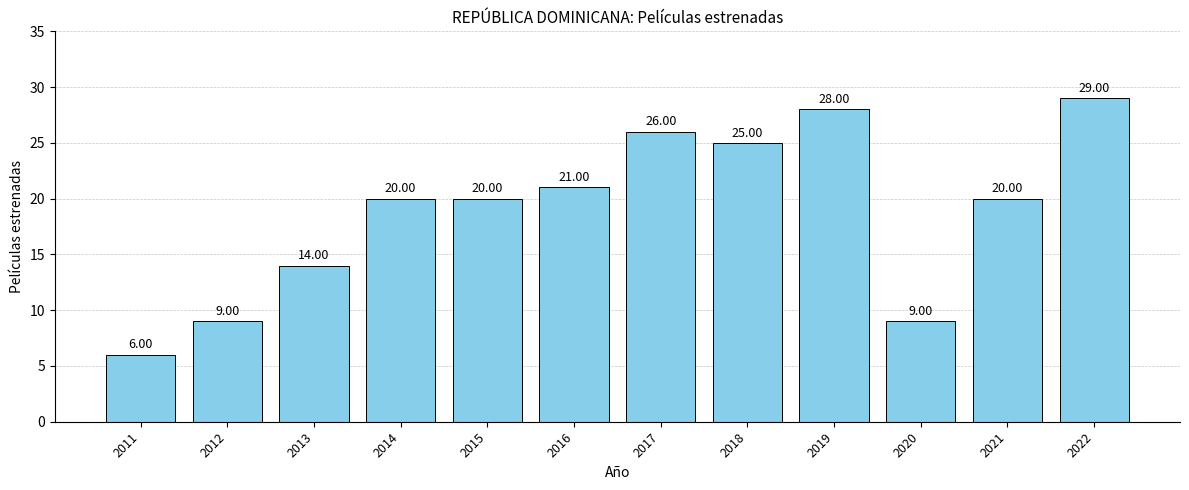

Where is the data nearest to the value 17?

2013